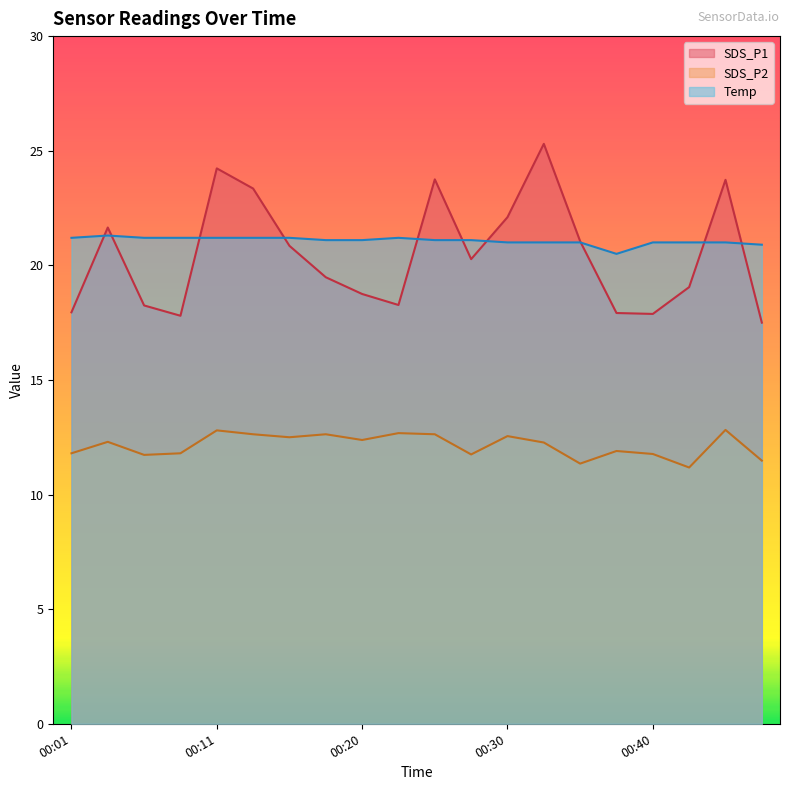

List the labels in order of Temp value, smallest first.

00:37, 00:47, 00:30, 00:32, 00:35, 00:40, 00:42, 00:45, 00:18, 00:20, 00:25, 00:28, 00:01, 00:06, 00:08, 00:11, 00:13, 00:15, 00:23, 00:03